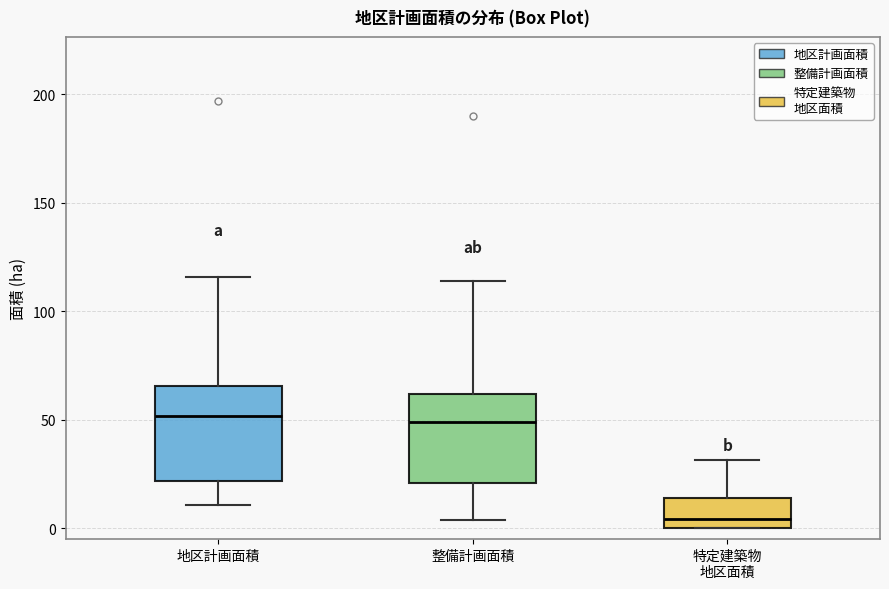

Where is the lower edge of the box for 特定建築物 地区面積 on the y-axis? The values are not printed on the chart, so give them approximately, as read against the axis.

0